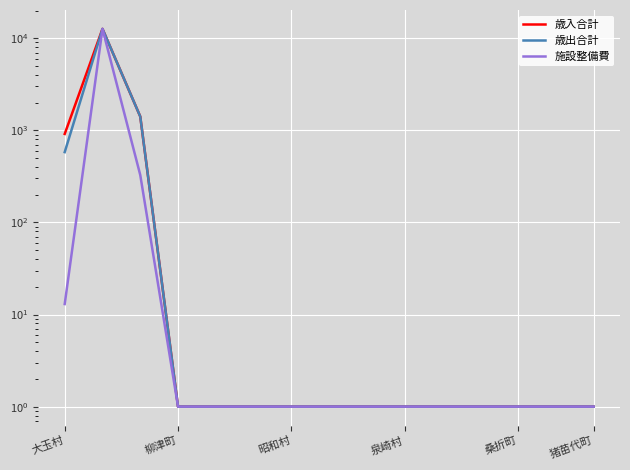

What is the difference between the 歳入合計 values at 柳津町 and 7?

12634